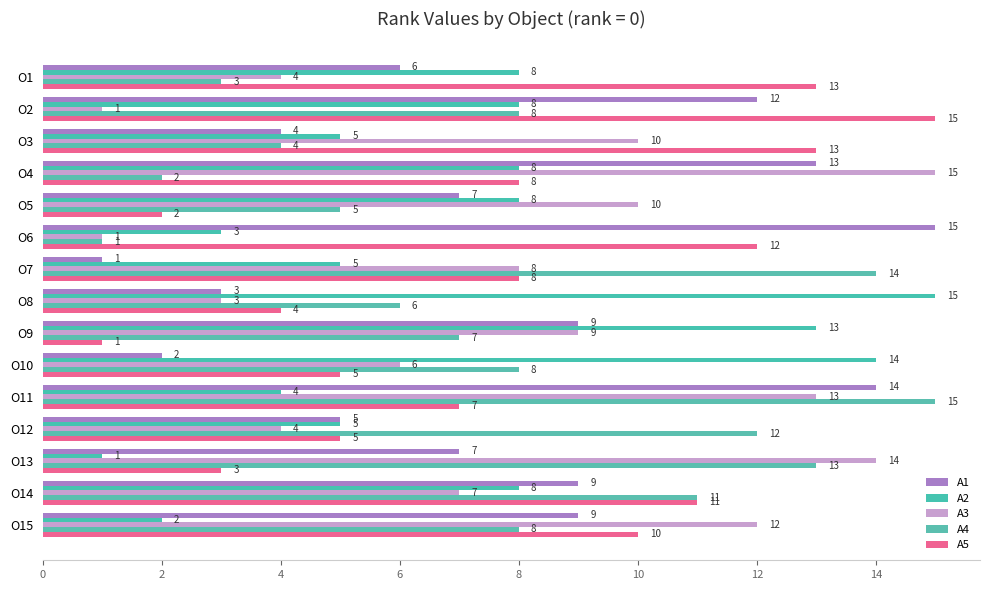

How many data points in A3 are less than 8?

7